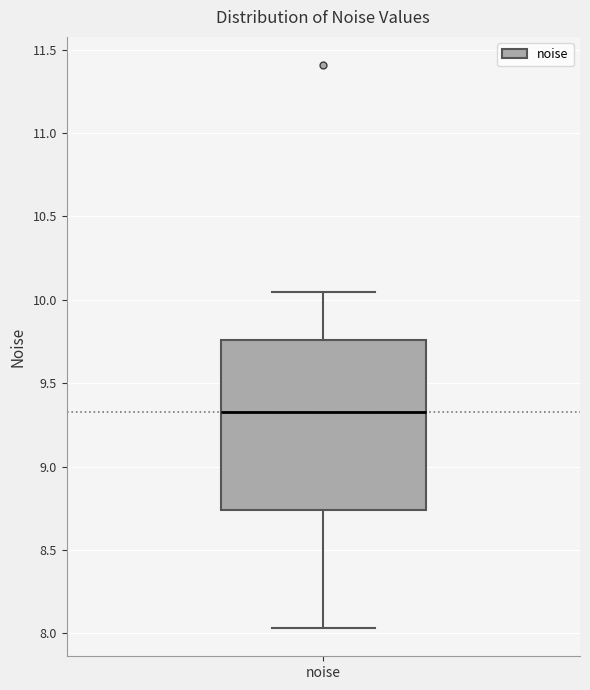

Transcribe this box plot: give where the median line is, the range the box spans, and where the two whiskers end, as read against the y-axis. The values are not printed on the chart, so give them approximately, as read against the axis.

median 9.35, box 8.75 to 9.75, whiskers 8.05 to 10.05